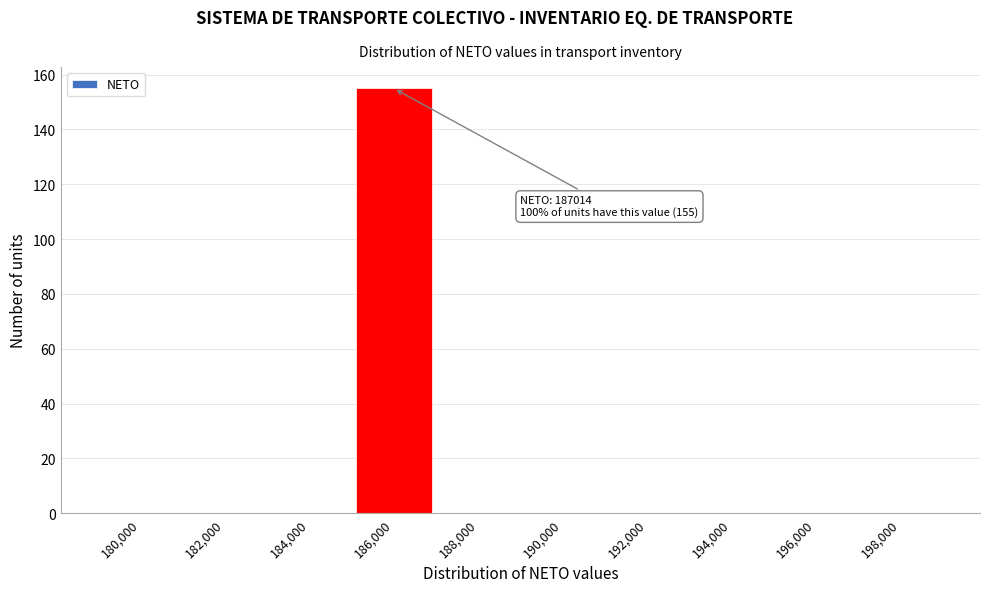

Reading left to right, transcribe all the data shown in this chart.

180,000=0	182,000=0	184,000=0	186,000=155	188,000=0	190,000=0	192,000=0	194,000=0	196,000=0	198,000=0